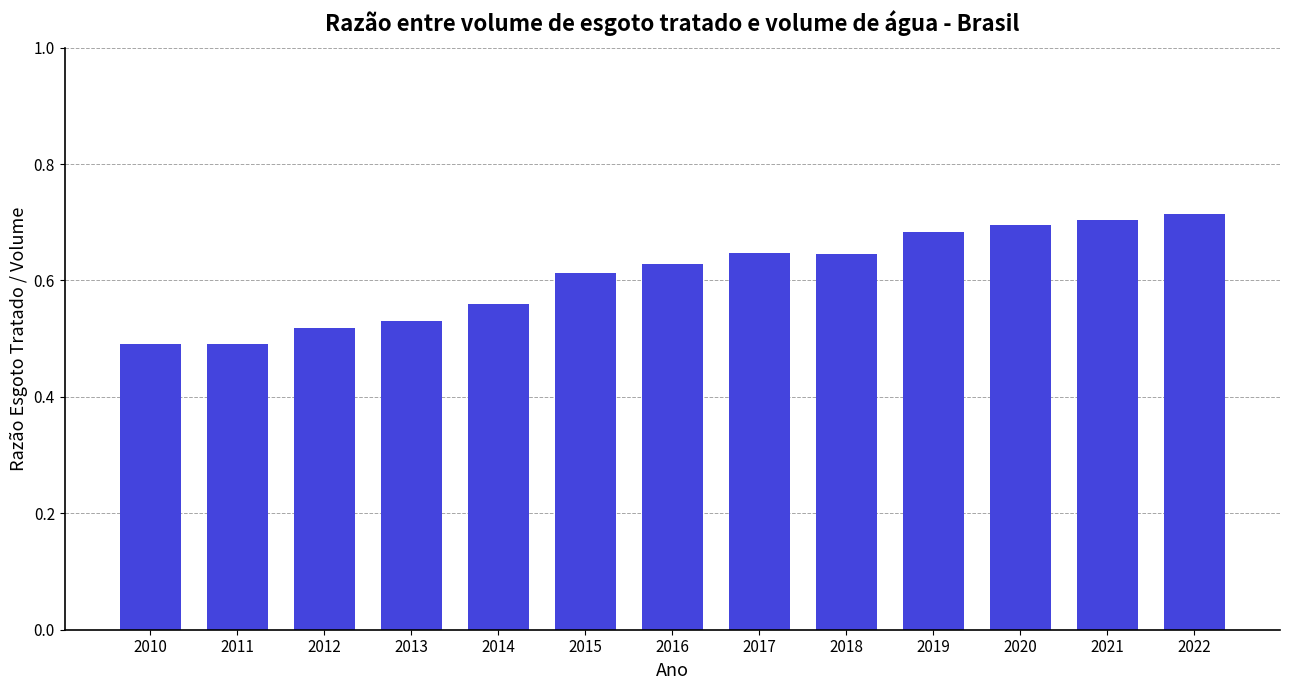

Is it true that the value at 2019 is 0.7?

True